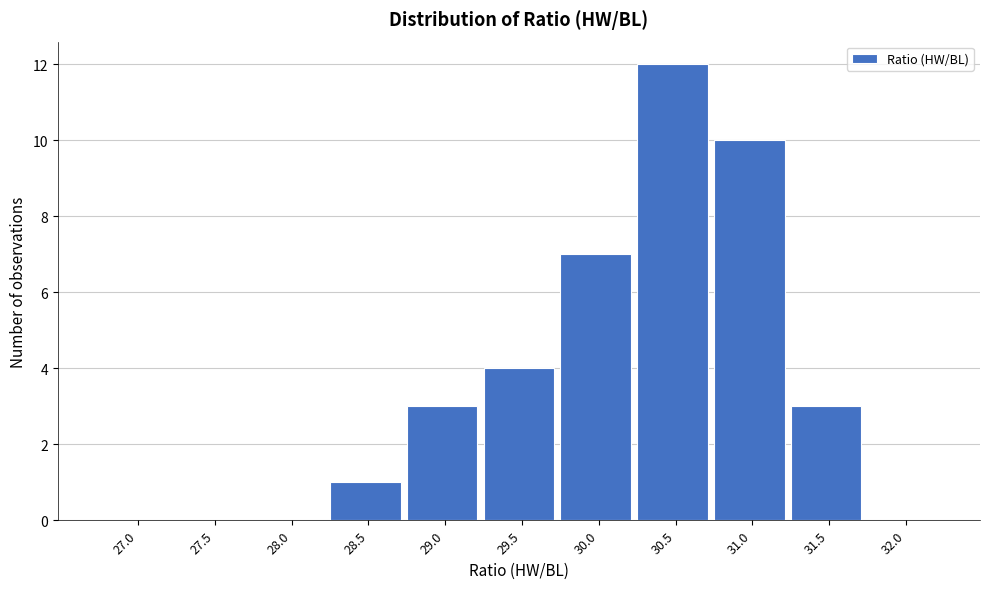

Reading left to right, transcribe all the data shown in this chart.

27.0=0	27.5=0	28.0=0	28.5=1	29.0=3	29.5=4	30.0=7	30.5=12	31.0=10	31.5=3	32.0=0